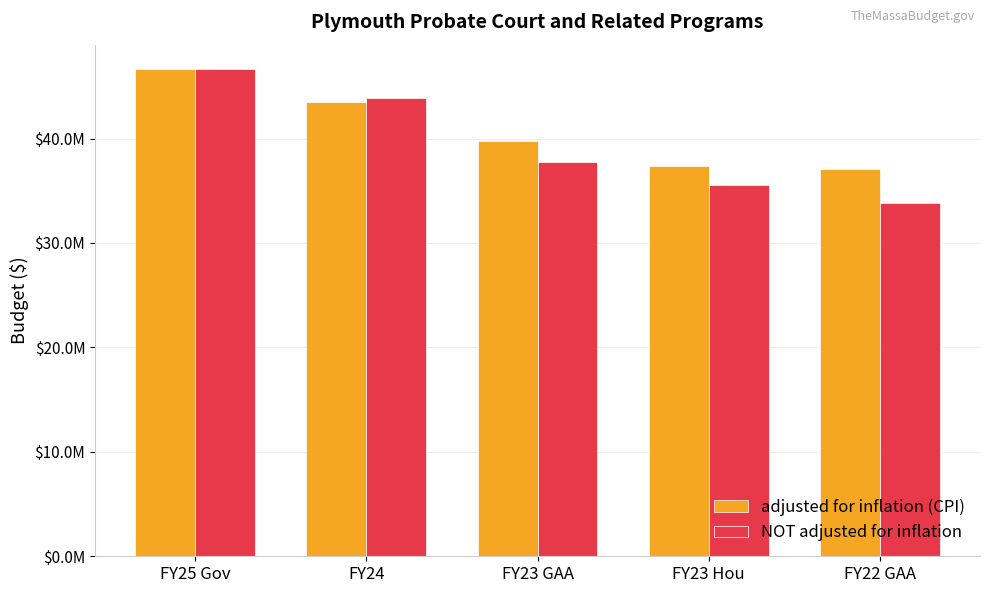

Reading left to right, list all the values displayed in this chart.

adjusted for inflation (CPI): FY25 Gov=46653986	FY24=43499104	FY23 GAA=39754131	FY23 Hou=37414885	FY22 GAA=37084503
NOT adjusted for inflation: FY25 Gov=46653986	FY24=43883650	FY23 GAA=37746410	FY23 Hou=35525304	FY22 GAA=33800469